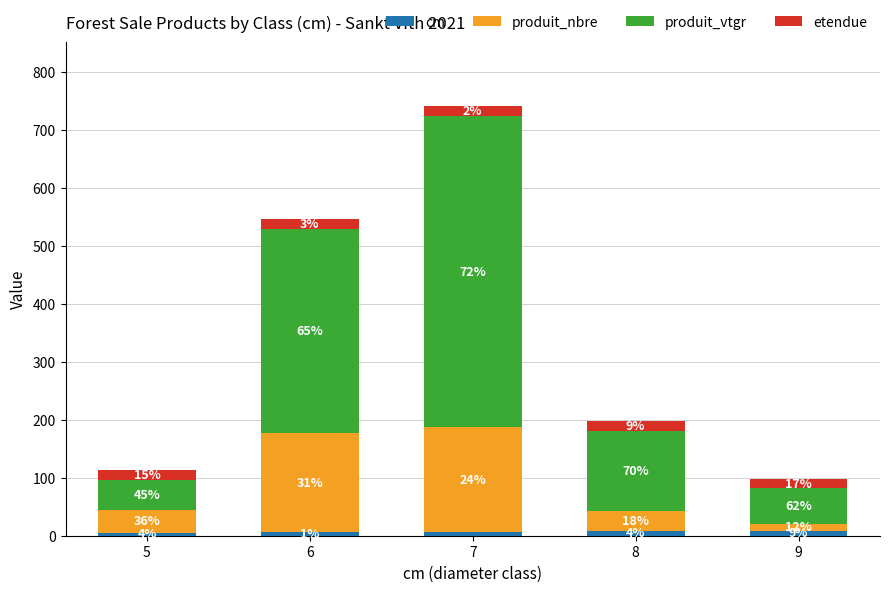

What value does the etendue series have at 9?

16.8